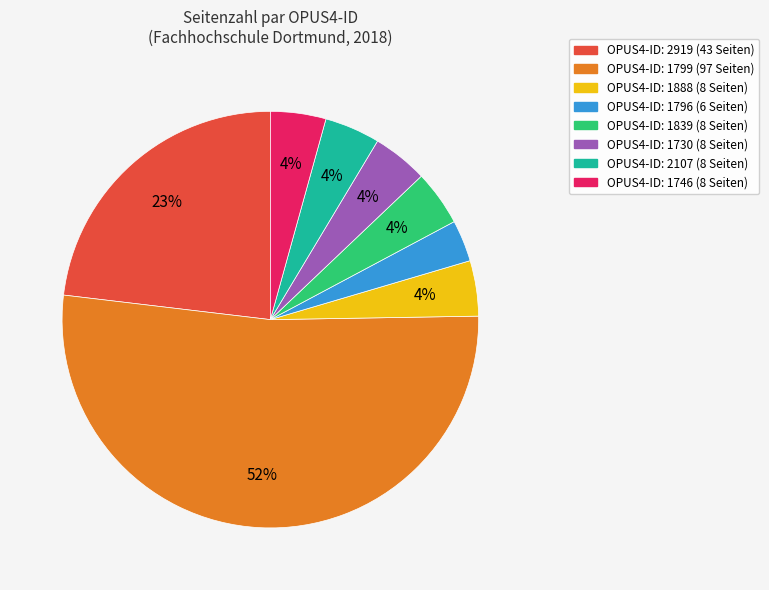

To the nearest percent, what is the average slice percentage?

12%